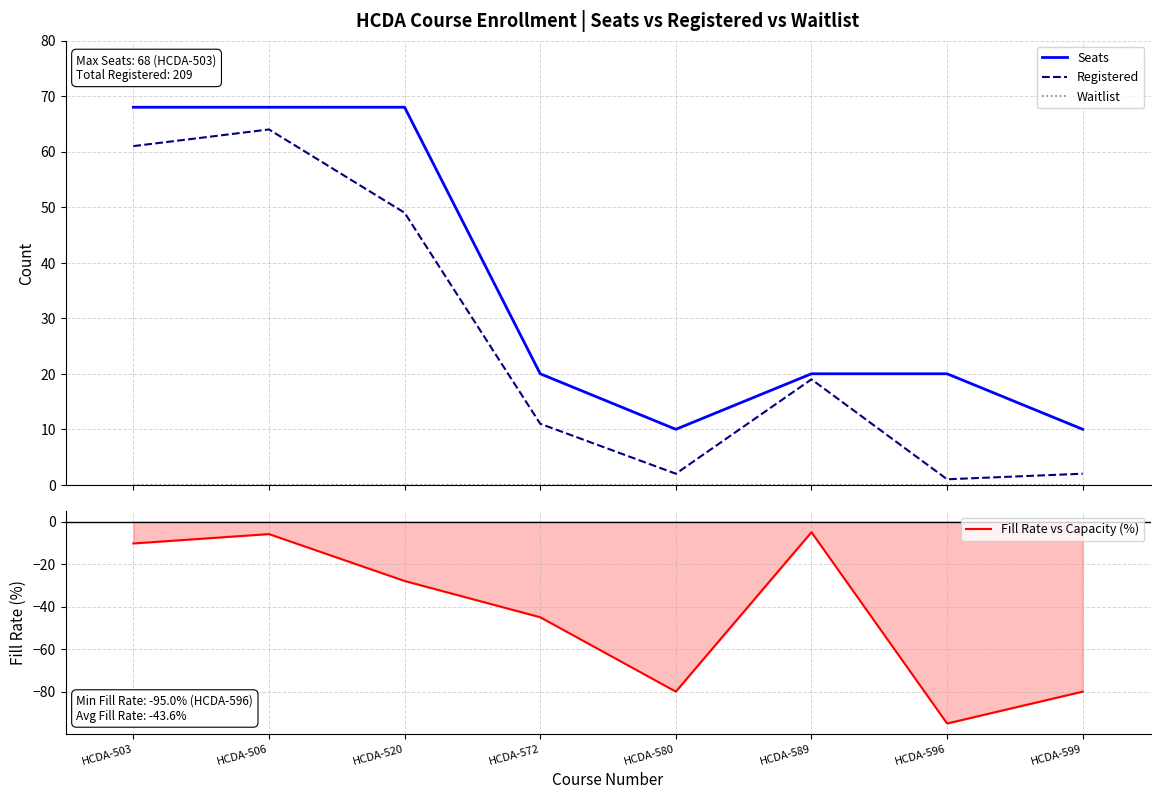

What is the total value across all series at HCDA-503?

118.7